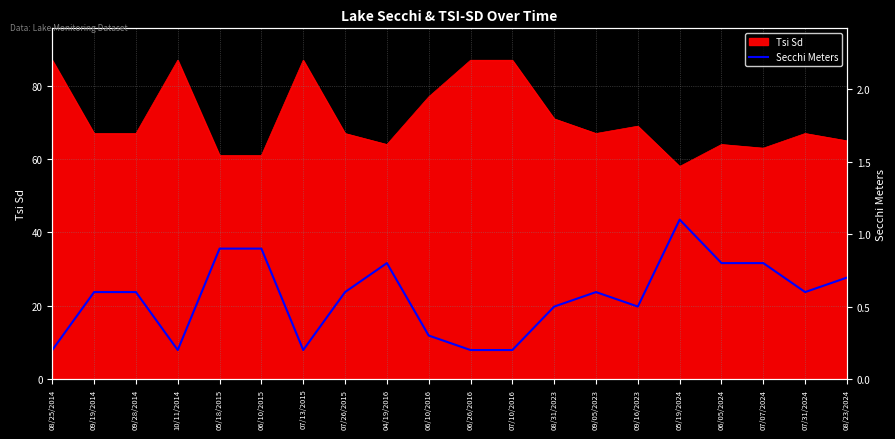

Where is Tsi Sd nearest to the value 72?

08/31/2023